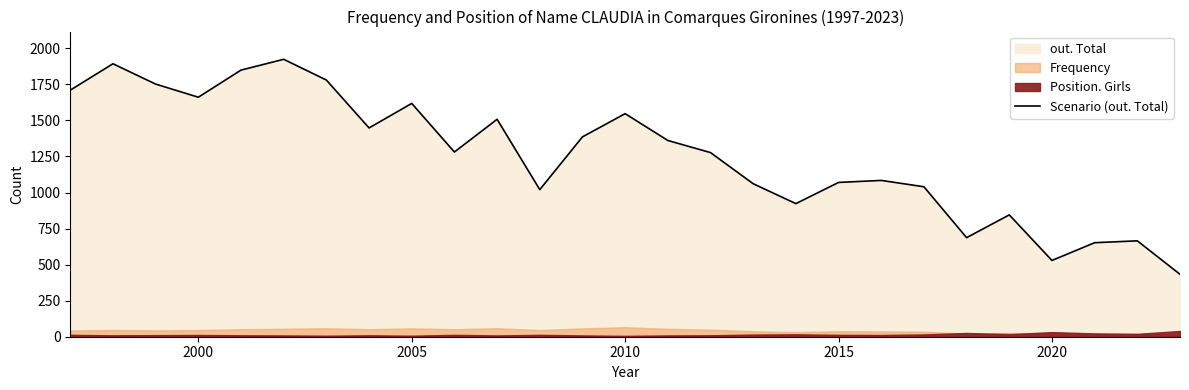

The value of Scenario (out. Total) at 2005 is 1618. True or false?

True